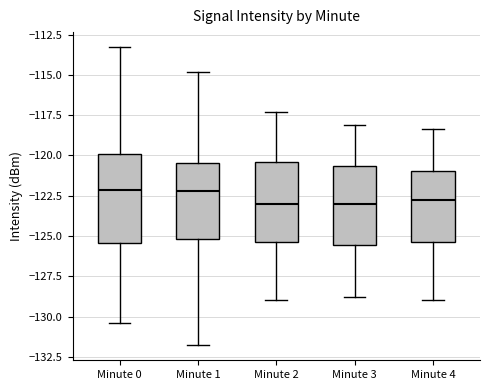

Reading left to right, read every box against the y-axis: the position of its median line, the range the box covers, and the ends of its whiskers. The values are not printed on the chart, so give them approximately, as read against the axis.

Minute 0: median -122.0, box -125.5 to -120.0, whiskers -130.5 to -113.5
Minute 1: median -122.0, box -125.0 to -120.5, whiskers -132.0 to -115.0
Minute 2: median -123.0, box -125.5 to -120.5, whiskers -129.0 to -117.5
Minute 3: median -123.0, box -125.5 to -120.5, whiskers -129.0 to -118.0
Minute 4: median -123.0, box -125.5 to -121.0, whiskers -129.0 to -118.5